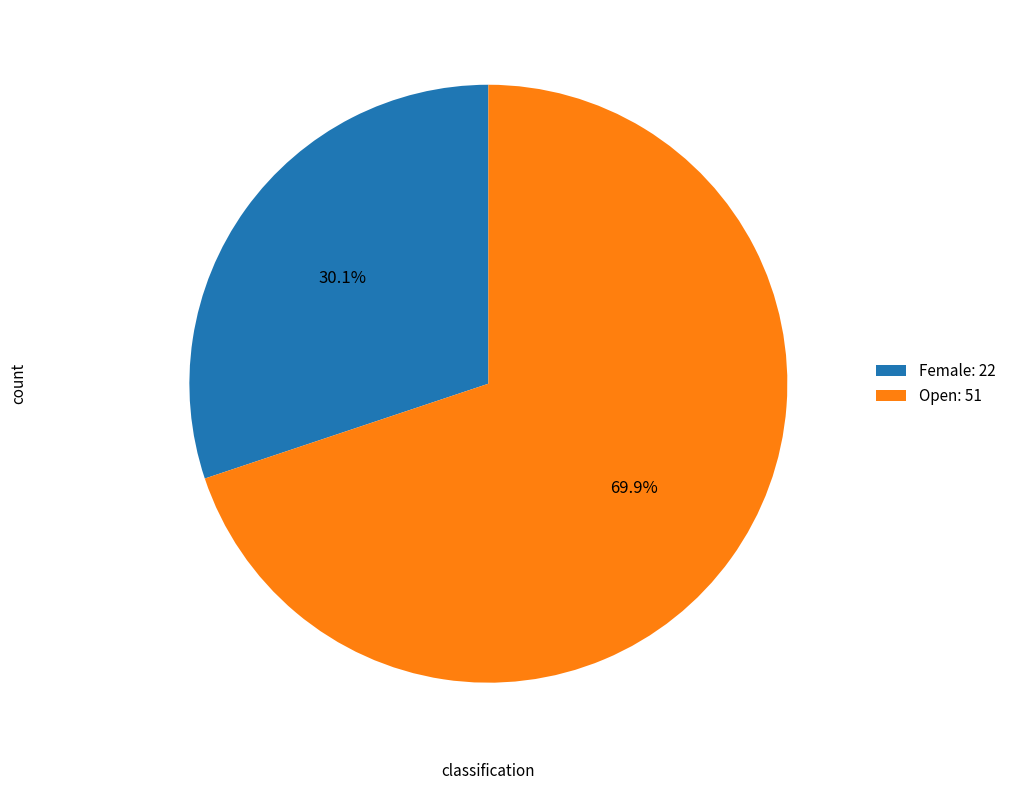

Rank the categories by value from highest to lowest.

Open, Female